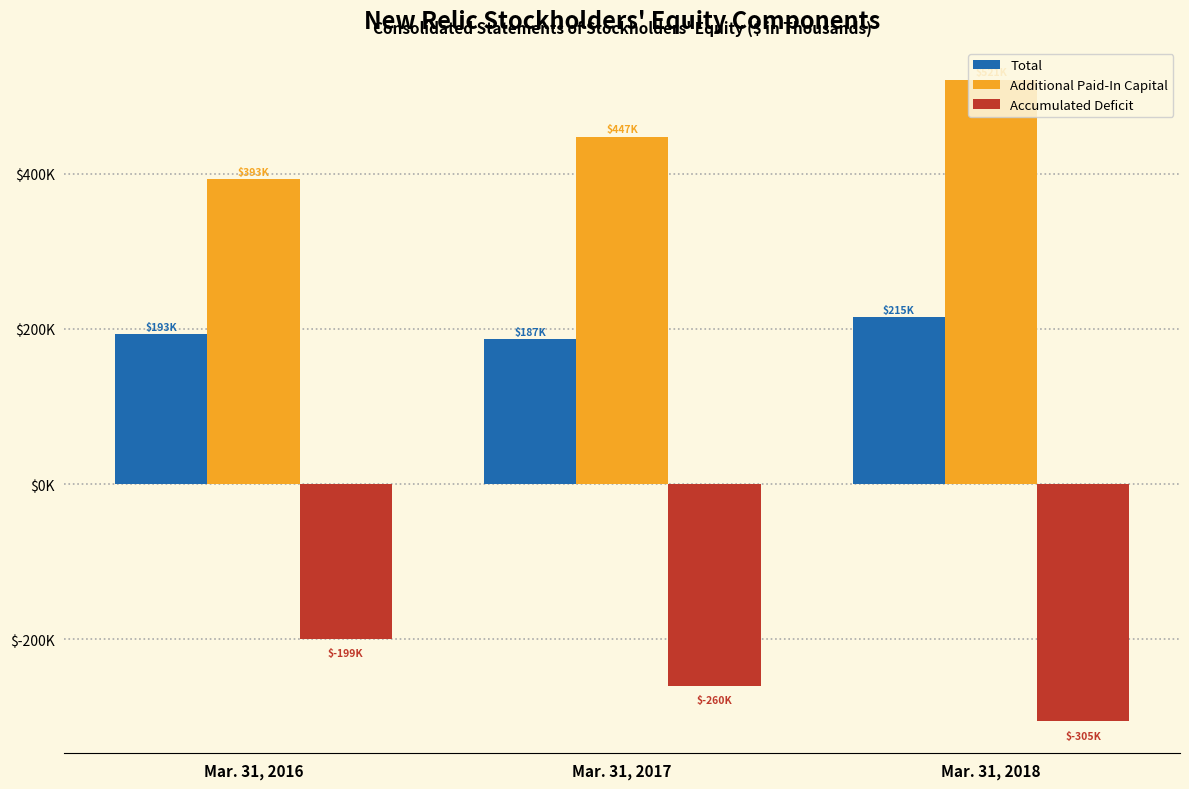

Are the bars grouped side by side (vs. stacked)?

Yes